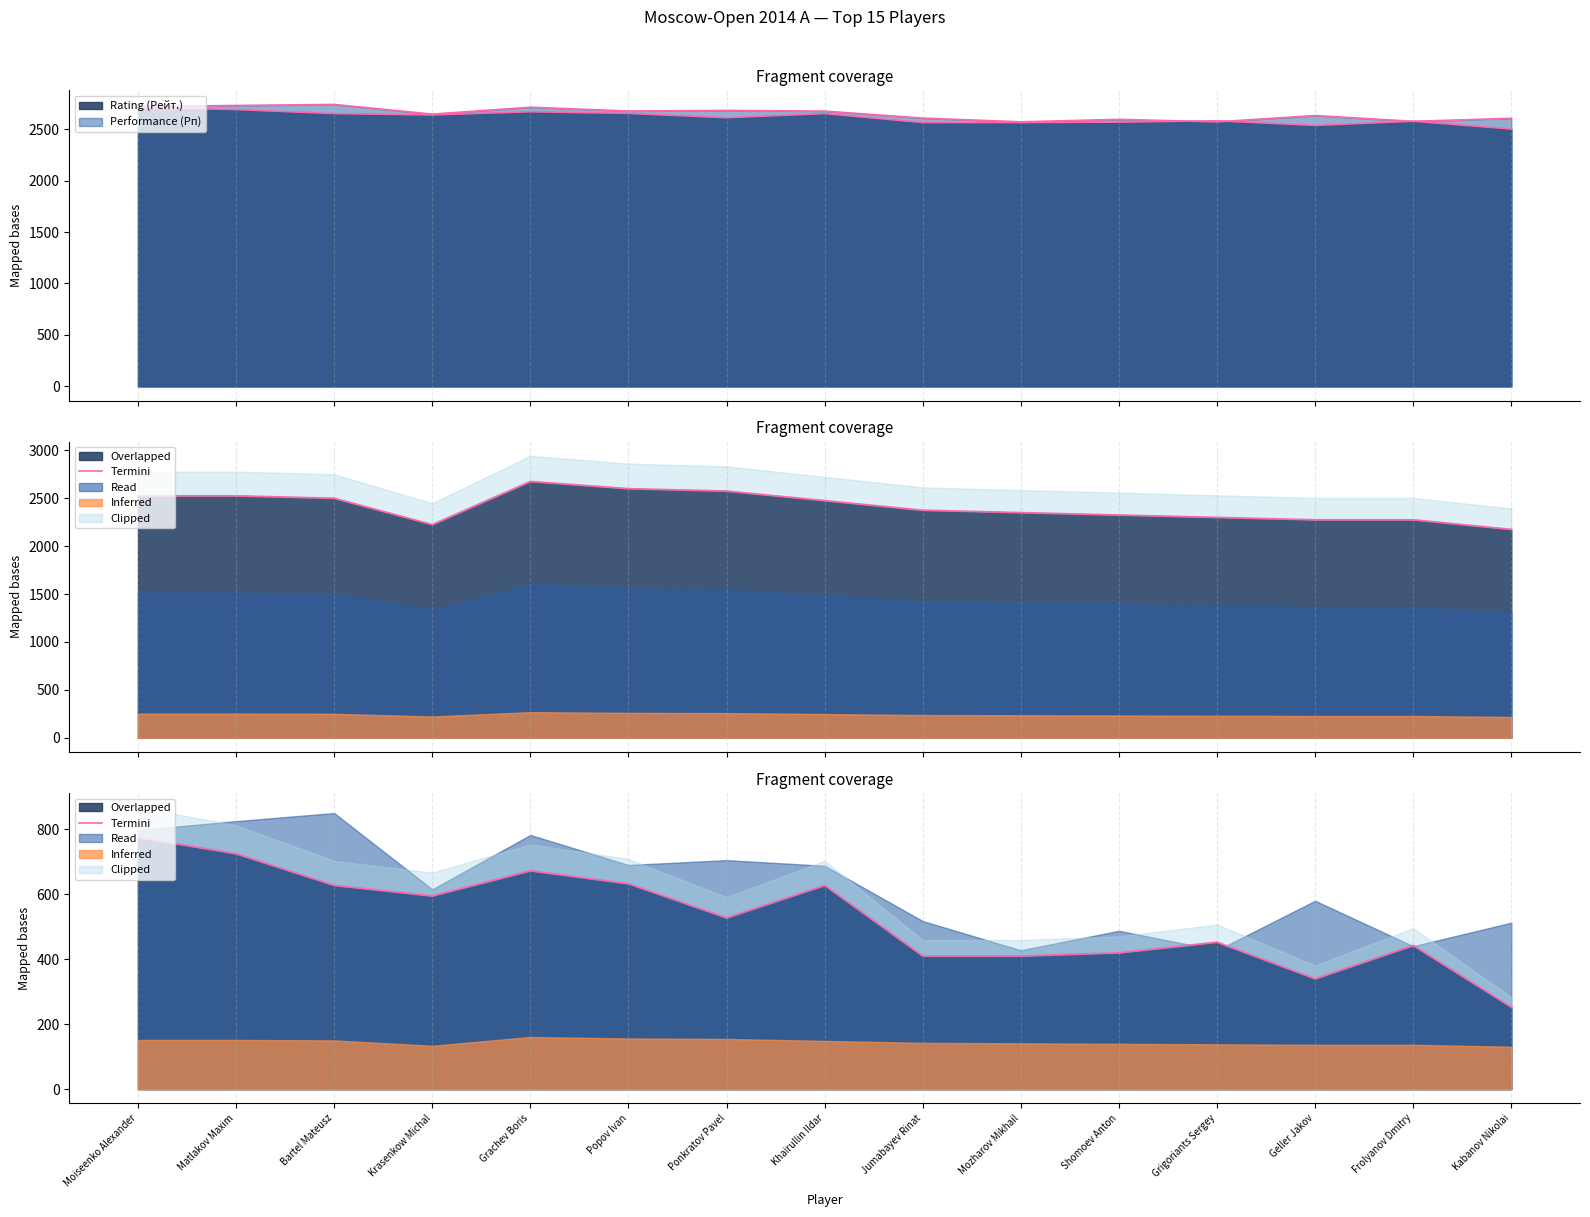

Where is the data nearest to the value 513?

Ponkratov Pavel